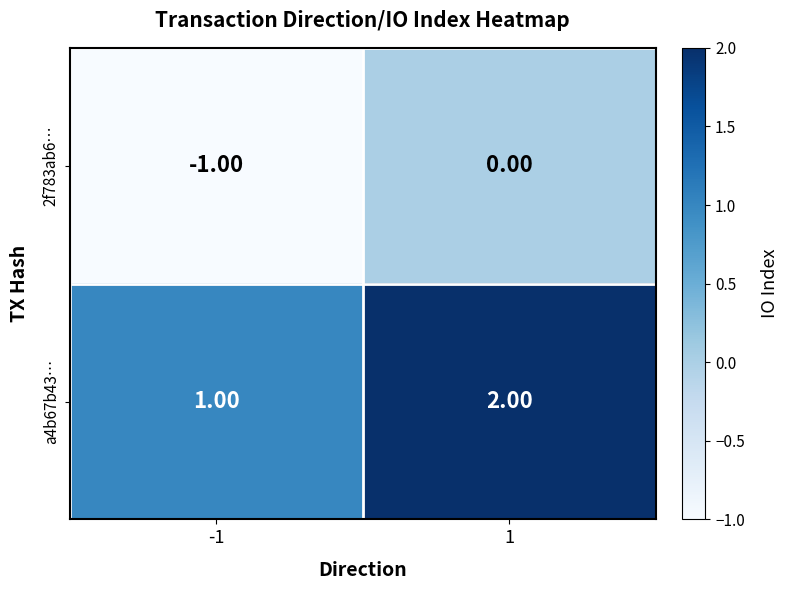

Rank the series by their average value, from highest to lowest.

a4b67b43…, 2f783ab6…